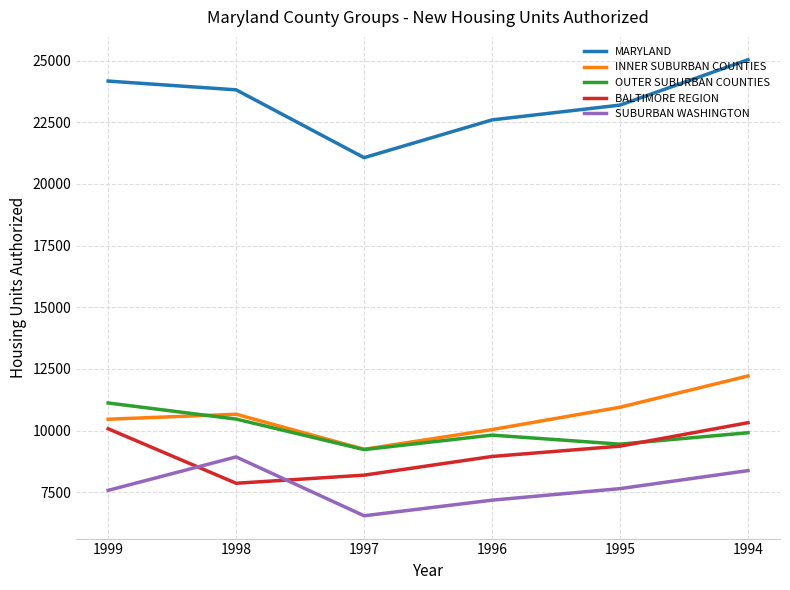

What are all the series names shown in the legend?

MARYLAND, INNER SUBURBAN COUNTIES, OUTER SUBURBAN COUNTIES, BALTIMORE REGION, SUBURBAN WASHINGTON